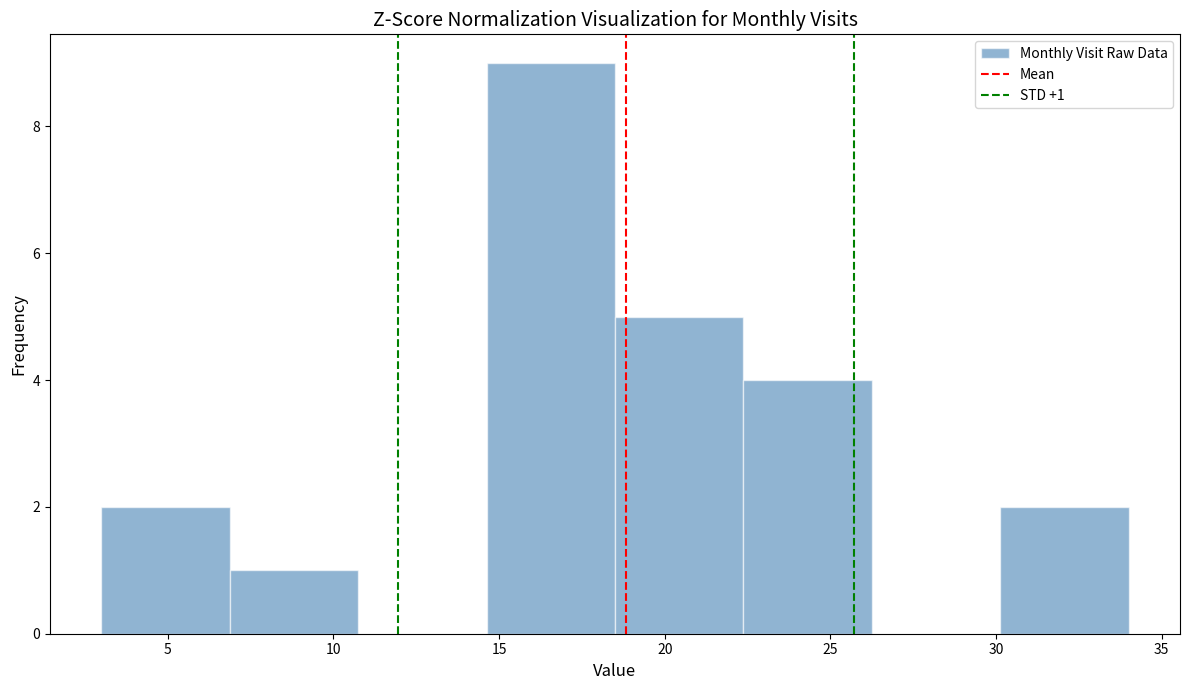

Over which range of the x-axis is the bar tallest?

14.5 to 18.5